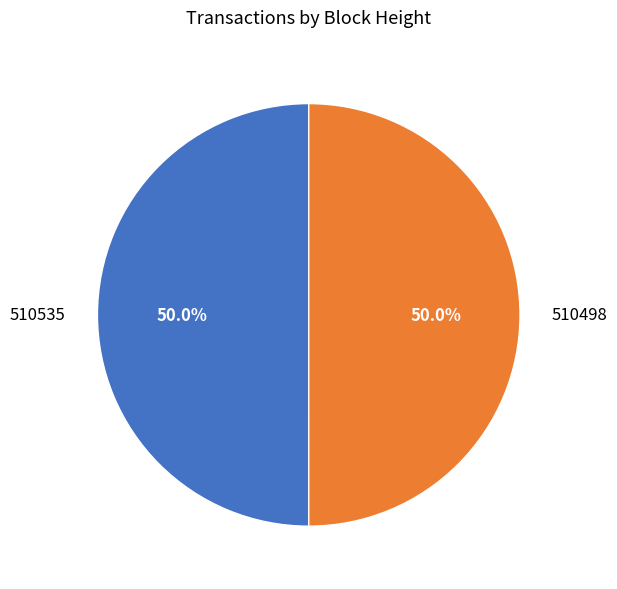

Combined, do 510498 and 510535 account for over 50%?

Yes